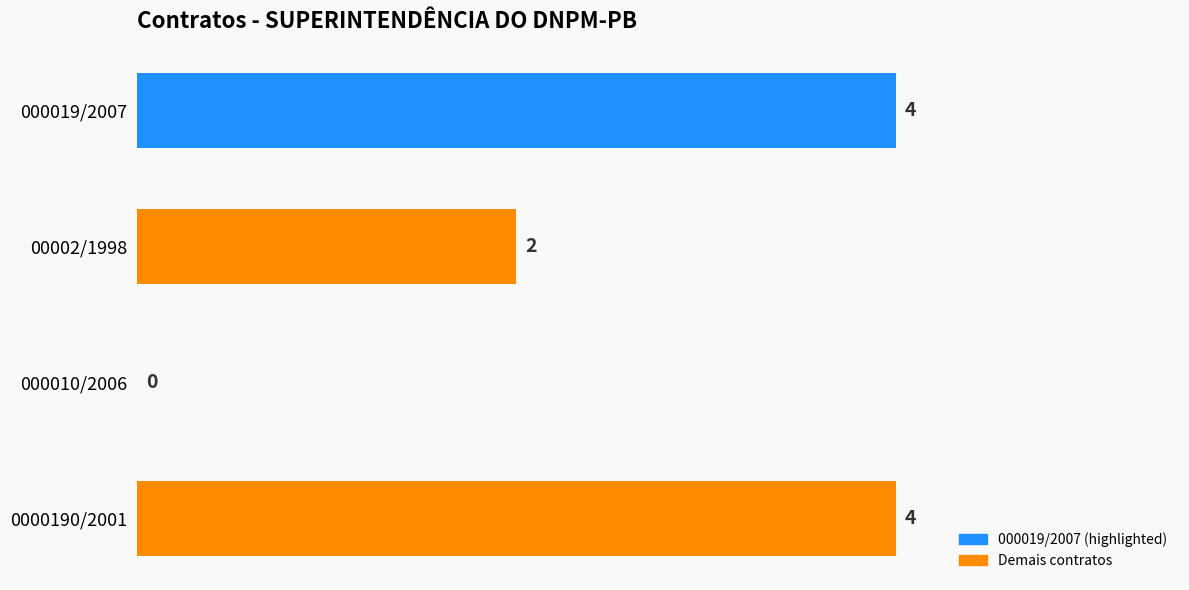

Approximately how many times larger is the value at 000019/2007 compared to 0000190/2001?

1.0